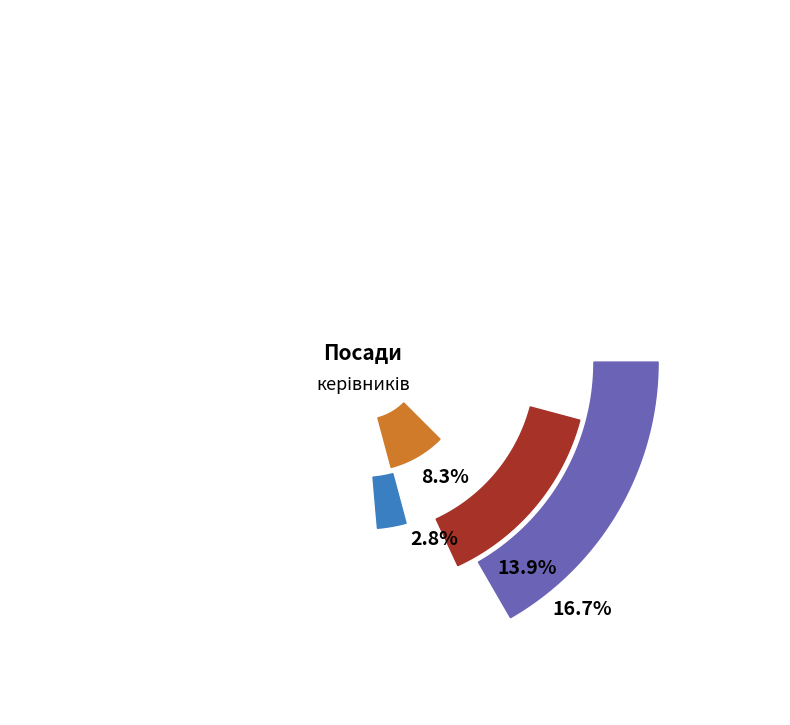

What percentage is the Головний лікар slice, to the nearest percent?

8%